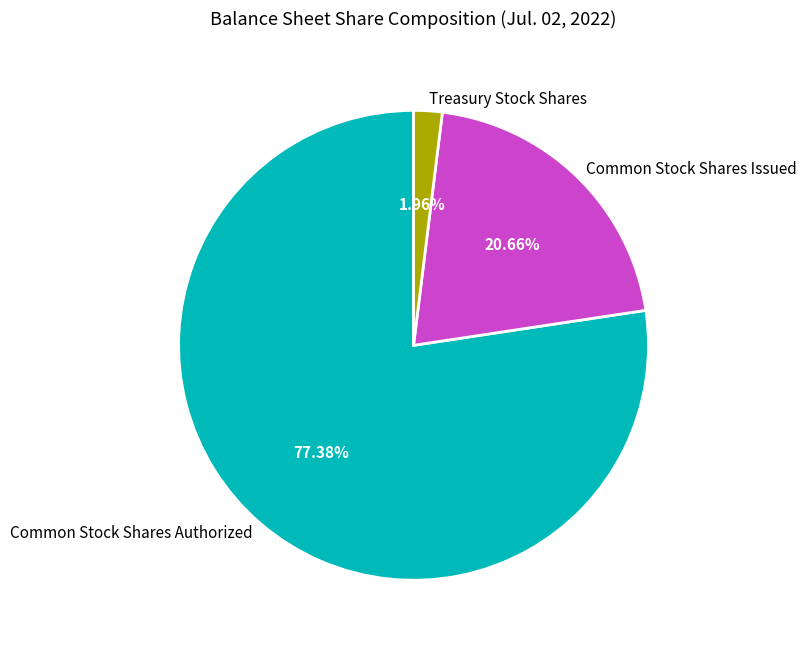

Is it true that Treasury Stock Shares is 2% of the pie?

True